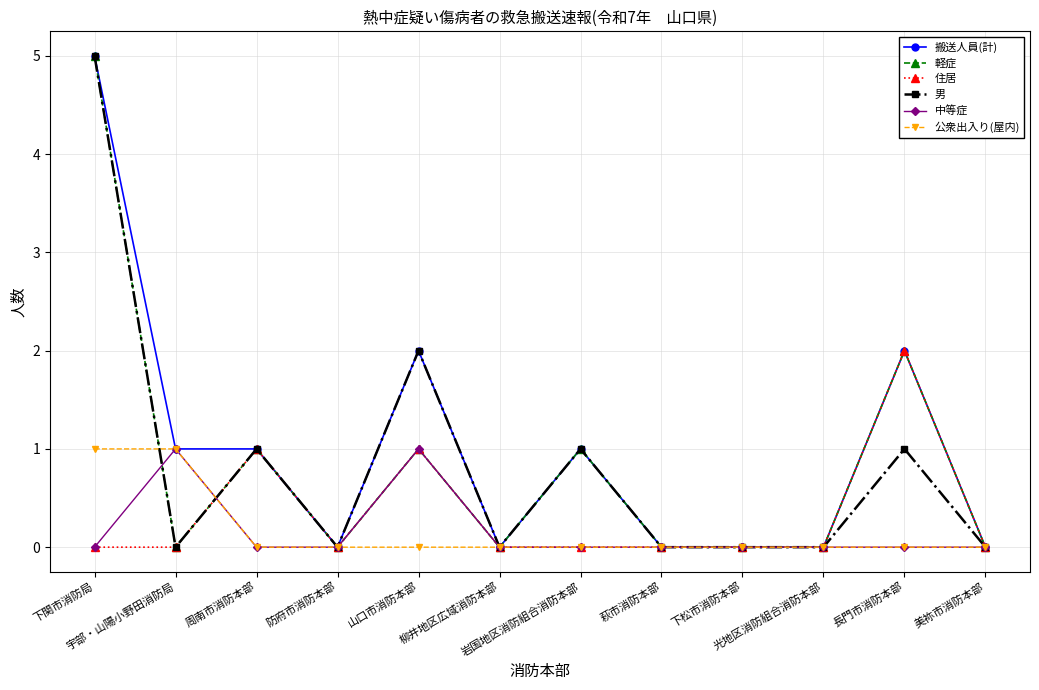

How many values in the 搬送人員(計) series are below 1?

6